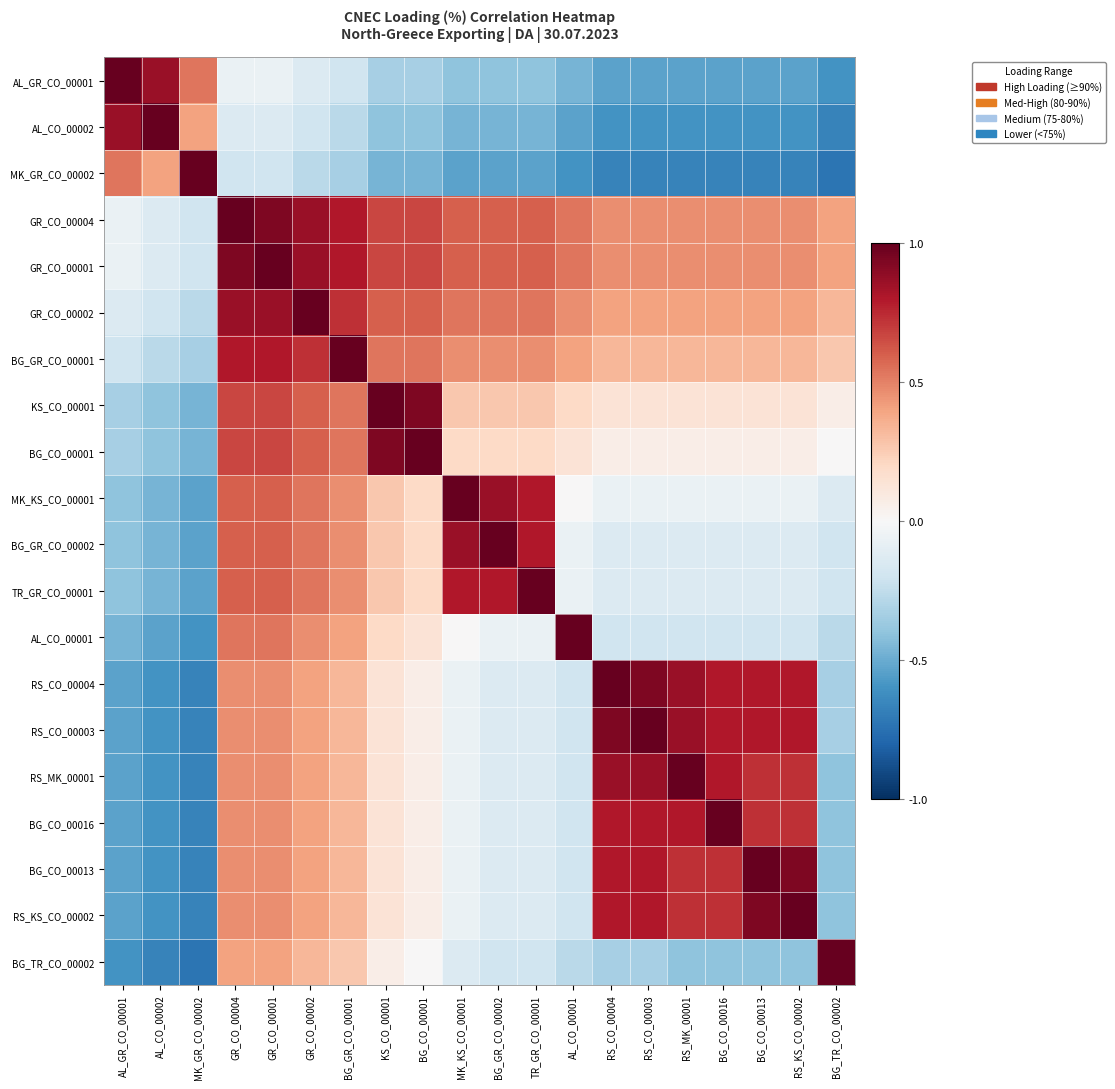

Reading left to right, what are all the values shown in this chart?

AL_GR_CO_00001: AL_GR_CO_00001=1.0	AL_CO_00002=0.9	MK_GR_CO_00002=0.5	GR_CO_00004=-0.1	GR_CO_00001=-0.1	GR_CO_00002=-0.1	BG_GR_CO_00001=-0.2	KS_CO_00001=-0.3	BG_CO_00001=-0.3	MK_KS_CO_00001=-0.4	BG_GR_CO_00002=-0.4	TR_GR_CO_00001=-0.4	AL_CO_00001=-0.5	RS_CO_00004=-0.5	RS_CO_00003=-0.5	RS_MK_00001=-0.5	BG_CO_00016=-0.5	BG_CO_00013=-0.5	RS_KS_CO_00002=-0.5	BG_TR_CO_00002=-0.6
AL_CO_00002: AL_GR_CO_00001=0.9	AL_CO_00002=1.0	MK_GR_CO_00002=0.4	GR_CO_00004=-0.1	GR_CO_00001=-0.1	GR_CO_00002=-0.2	BG_GR_CO_00001=-0.3	KS_CO_00001=-0.4	BG_CO_00001=-0.4	MK_KS_CO_00001=-0.5	BG_GR_CO_00002=-0.5	TR_GR_CO_00001=-0.5	AL_CO_00001=-0.5	RS_CO_00004=-0.6	RS_CO_00003=-0.6	RS_MK_00001=-0.6	BG_CO_00016=-0.6	BG_CO_00013=-0.6	RS_KS_CO_00002=-0.6	BG_TR_CO_00002=-0.7
MK_GR_CO_00002: AL_GR_CO_00001=0.5	AL_CO_00002=0.4	MK_GR_CO_00002=1.0	GR_CO_00004=-0.2	GR_CO_00001=-0.2	GR_CO_00002=-0.3	BG_GR_CO_00001=-0.3	KS_CO_00001=-0.5	BG_CO_00001=-0.5	MK_KS_CO_00001=-0.5	BG_GR_CO_00002=-0.5	TR_GR_CO_00001=-0.5	AL_CO_00001=-0.6	RS_CO_00004=-0.7	RS_CO_00003=-0.7	RS_MK_00001=-0.7	BG_CO_00016=-0.7	BG_CO_00013=-0.7	RS_KS_CO_00002=-0.7	BG_TR_CO_00002=-0.7
GR_CO_00004: AL_GR_CO_00001=-0.1	AL_CO_00002=-0.1	MK_GR_CO_00002=-0.2	GR_CO_00004=1.0	GR_CO_00001=0.9	GR_CO_00002=0.9	BG_GR_CO_00001=0.8	KS_CO_00001=0.7	BG_CO_00001=0.7	MK_KS_CO_00001=0.6	BG_GR_CO_00002=0.6	TR_GR_CO_00001=0.6	AL_CO_00001=0.5	RS_CO_00004=0.5	RS_CO_00003=0.5	RS_MK_00001=0.5	BG_CO_00016=0.5	BG_CO_00013=0.5	RS_KS_CO_00002=0.5	BG_TR_CO_00002=0.4
GR_CO_00001: AL_GR_CO_00001=-0.1	AL_CO_00002=-0.1	MK_GR_CO_00002=-0.2	GR_CO_00004=0.9	GR_CO_00001=1.0	GR_CO_00002=0.9	BG_GR_CO_00001=0.8	KS_CO_00001=0.7	BG_CO_00001=0.7	MK_KS_CO_00001=0.6	BG_GR_CO_00002=0.6	TR_GR_CO_00001=0.6	AL_CO_00001=0.5	RS_CO_00004=0.5	RS_CO_00003=0.5	RS_MK_00001=0.5	BG_CO_00016=0.5	BG_CO_00013=0.5	RS_KS_CO_00002=0.5	BG_TR_CO_00002=0.4
GR_CO_00002: AL_GR_CO_00001=-0.1	AL_CO_00002=-0.2	MK_GR_CO_00002=-0.3	GR_CO_00004=0.9	GR_CO_00001=0.9	GR_CO_00002=1.0	BG_GR_CO_00001=0.7	KS_CO_00001=0.6	BG_CO_00001=0.6	MK_KS_CO_00001=0.5	BG_GR_CO_00002=0.5	TR_GR_CO_00001=0.5	AL_CO_00001=0.5	RS_CO_00004=0.4	RS_CO_00003=0.4	RS_MK_00001=0.4	BG_CO_00016=0.4	BG_CO_00013=0.4	RS_KS_CO_00002=0.4	BG_TR_CO_00002=0.3
BG_GR_CO_00001: AL_GR_CO_00001=-0.2	AL_CO_00002=-0.3	MK_GR_CO_00002=-0.3	GR_CO_00004=0.8	GR_CO_00001=0.8	GR_CO_00002=0.7	BG_GR_CO_00001=1.0	KS_CO_00001=0.5	BG_CO_00001=0.5	MK_KS_CO_00001=0.5	BG_GR_CO_00002=0.5	TR_GR_CO_00001=0.5	AL_CO_00001=0.4	RS_CO_00004=0.3	RS_CO_00003=0.3	RS_MK_00001=0.3	BG_CO_00016=0.3	BG_CO_00013=0.3	RS_KS_CO_00002=0.3	BG_TR_CO_00002=0.3
KS_CO_00001: AL_GR_CO_00001=-0.3	AL_CO_00002=-0.4	MK_GR_CO_00002=-0.5	GR_CO_00004=0.7	GR_CO_00001=0.7	GR_CO_00002=0.6	BG_GR_CO_00001=0.5	KS_CO_00001=1.0	BG_CO_00001=0.9	MK_KS_CO_00001=0.3	BG_GR_CO_00002=0.3	TR_GR_CO_00001=0.3	AL_CO_00001=0.2	RS_CO_00004=0.1	RS_CO_00003=0.1	RS_MK_00001=0.1	BG_CO_00016=0.1	BG_CO_00013=0.1	RS_KS_CO_00002=0.1	BG_TR_CO_00002=0.1
BG_CO_00001: AL_GR_CO_00001=-0.3	AL_CO_00002=-0.4	MK_GR_CO_00002=-0.5	GR_CO_00004=0.7	GR_CO_00001=0.7	GR_CO_00002=0.6	BG_GR_CO_00001=0.5	KS_CO_00001=0.9	BG_CO_00001=1.0	MK_KS_CO_00001=0.2	BG_GR_CO_00002=0.2	TR_GR_CO_00001=0.2	AL_CO_00001=0.1	RS_CO_00004=0.1	RS_CO_00003=0.1	RS_MK_00001=0.1	BG_CO_00016=0.1	BG_CO_00013=0.1	RS_KS_CO_00002=0.1	BG_TR_CO_00002=0.0
MK_KS_CO_00001: AL_GR_CO_00001=-0.4	AL_CO_00002=-0.5	MK_GR_CO_00002=-0.5	GR_CO_00004=0.6	GR_CO_00001=0.6	GR_CO_00002=0.5	BG_GR_CO_00001=0.5	KS_CO_00001=0.3	BG_CO_00001=0.2	MK_KS_CO_00001=1.0	BG_GR_CO_00002=0.9	TR_GR_CO_00001=0.8	AL_CO_00001=0.0	RS_CO_00004=-0.1	RS_CO_00003=-0.1	RS_MK_00001=-0.1	BG_CO_00016=-0.1	BG_CO_00013=-0.1	RS_KS_CO_00002=-0.1	BG_TR_CO_00002=-0.1
BG_GR_CO_00002: AL_GR_CO_00001=-0.4	AL_CO_00002=-0.5	MK_GR_CO_00002=-0.5	GR_CO_00004=0.6	GR_CO_00001=0.6	GR_CO_00002=0.5	BG_GR_CO_00001=0.5	KS_CO_00001=0.3	BG_CO_00001=0.2	MK_KS_CO_00001=0.9	BG_GR_CO_00002=1.0	TR_GR_CO_00001=0.8	AL_CO_00001=-0.1	RS_CO_00004=-0.1	RS_CO_00003=-0.1	RS_MK_00001=-0.1	BG_CO_00016=-0.1	BG_CO_00013=-0.1	RS_KS_CO_00002=-0.1	BG_TR_CO_00002=-0.2
TR_GR_CO_00001: AL_GR_CO_00001=-0.4	AL_CO_00002=-0.5	MK_GR_CO_00002=-0.5	GR_CO_00004=0.6	GR_CO_00001=0.6	GR_CO_00002=0.5	BG_GR_CO_00001=0.5	KS_CO_00001=0.3	BG_CO_00001=0.2	MK_KS_CO_00001=0.8	BG_GR_CO_00002=0.8	TR_GR_CO_00001=1.0	AL_CO_00001=-0.1	RS_CO_00004=-0.1	RS_CO_00003=-0.1	RS_MK_00001=-0.1	BG_CO_00016=-0.1	BG_CO_00013=-0.1	RS_KS_CO_00002=-0.1	BG_TR_CO_00002=-0.2
AL_CO_00001: AL_GR_CO_00001=-0.5	AL_CO_00002=-0.5	MK_GR_CO_00002=-0.6	GR_CO_00004=0.5	GR_CO_00001=0.5	GR_CO_00002=0.5	BG_GR_CO_00001=0.4	KS_CO_00001=0.2	BG_CO_00001=0.1	MK_KS_CO_00001=0.0	BG_GR_CO_00002=-0.1	TR_GR_CO_00001=-0.1	AL_CO_00001=1.0	RS_CO_00004=-0.2	RS_CO_00003=-0.2	RS_MK_00001=-0.2	BG_CO_00016=-0.2	BG_CO_00013=-0.2	RS_KS_CO_00002=-0.2	BG_TR_CO_00002=-0.3
RS_CO_00004: AL_GR_CO_00001=-0.5	AL_CO_00002=-0.6	MK_GR_CO_00002=-0.7	GR_CO_00004=0.5	GR_CO_00001=0.5	GR_CO_00002=0.4	BG_GR_CO_00001=0.3	KS_CO_00001=0.1	BG_CO_00001=0.1	MK_KS_CO_00001=-0.1	BG_GR_CO_00002=-0.1	TR_GR_CO_00001=-0.1	AL_CO_00001=-0.2	RS_CO_00004=1.0	RS_CO_00003=0.9	RS_MK_00001=0.9	BG_CO_00016=0.8	BG_CO_00013=0.8	RS_KS_CO_00002=0.8	BG_TR_CO_00002=-0.3
RS_CO_00003: AL_GR_CO_00001=-0.5	AL_CO_00002=-0.6	MK_GR_CO_00002=-0.7	GR_CO_00004=0.5	GR_CO_00001=0.5	GR_CO_00002=0.4	BG_GR_CO_00001=0.3	KS_CO_00001=0.1	BG_CO_00001=0.1	MK_KS_CO_00001=-0.1	BG_GR_CO_00002=-0.1	TR_GR_CO_00001=-0.1	AL_CO_00001=-0.2	RS_CO_00004=0.9	RS_CO_00003=1.0	RS_MK_00001=0.9	BG_CO_00016=0.8	BG_CO_00013=0.8	RS_KS_CO_00002=0.8	BG_TR_CO_00002=-0.3
RS_MK_00001: AL_GR_CO_00001=-0.5	AL_CO_00002=-0.6	MK_GR_CO_00002=-0.7	GR_CO_00004=0.5	GR_CO_00001=0.5	GR_CO_00002=0.4	BG_GR_CO_00001=0.3	KS_CO_00001=0.1	BG_CO_00001=0.1	MK_KS_CO_00001=-0.1	BG_GR_CO_00002=-0.1	TR_GR_CO_00001=-0.1	AL_CO_00001=-0.2	RS_CO_00004=0.9	RS_CO_00003=0.9	RS_MK_00001=1.0	BG_CO_00016=0.8	BG_CO_00013=0.7	RS_KS_CO_00002=0.7	BG_TR_CO_00002=-0.4
BG_CO_00016: AL_GR_CO_00001=-0.5	AL_CO_00002=-0.6	MK_GR_CO_00002=-0.7	GR_CO_00004=0.5	GR_CO_00001=0.5	GR_CO_00002=0.4	BG_GR_CO_00001=0.3	KS_CO_00001=0.1	BG_CO_00001=0.1	MK_KS_CO_00001=-0.1	BG_GR_CO_00002=-0.1	TR_GR_CO_00001=-0.1	AL_CO_00001=-0.2	RS_CO_00004=0.8	RS_CO_00003=0.8	RS_MK_00001=0.8	BG_CO_00016=1.0	BG_CO_00013=0.7	RS_KS_CO_00002=0.7	BG_TR_CO_00002=-0.4
BG_CO_00013: AL_GR_CO_00001=-0.5	AL_CO_00002=-0.6	MK_GR_CO_00002=-0.7	GR_CO_00004=0.5	GR_CO_00001=0.5	GR_CO_00002=0.4	BG_GR_CO_00001=0.3	KS_CO_00001=0.1	BG_CO_00001=0.1	MK_KS_CO_00001=-0.1	BG_GR_CO_00002=-0.1	TR_GR_CO_00001=-0.1	AL_CO_00001=-0.2	RS_CO_00004=0.8	RS_CO_00003=0.8	RS_MK_00001=0.7	BG_CO_00016=0.7	BG_CO_00013=1.0	RS_KS_CO_00002=0.9	BG_TR_CO_00002=-0.4
RS_KS_CO_00002: AL_GR_CO_00001=-0.5	AL_CO_00002=-0.6	MK_GR_CO_00002=-0.7	GR_CO_00004=0.5	GR_CO_00001=0.5	GR_CO_00002=0.4	BG_GR_CO_00001=0.3	KS_CO_00001=0.1	BG_CO_00001=0.1	MK_KS_CO_00001=-0.1	BG_GR_CO_00002=-0.1	TR_GR_CO_00001=-0.1	AL_CO_00001=-0.2	RS_CO_00004=0.8	RS_CO_00003=0.8	RS_MK_00001=0.7	BG_CO_00016=0.7	BG_CO_00013=0.9	RS_KS_CO_00002=1.0	BG_TR_CO_00002=-0.4
BG_TR_CO_00002: AL_GR_CO_00001=-0.6	AL_CO_00002=-0.7	MK_GR_CO_00002=-0.7	GR_CO_00004=0.4	GR_CO_00001=0.4	GR_CO_00002=0.3	BG_GR_CO_00001=0.3	KS_CO_00001=0.1	BG_CO_00001=0.0	MK_KS_CO_00001=-0.1	BG_GR_CO_00002=-0.2	TR_GR_CO_00001=-0.2	AL_CO_00001=-0.3	RS_CO_00004=-0.3	RS_CO_00003=-0.3	RS_MK_00001=-0.4	BG_CO_00016=-0.4	BG_CO_00013=-0.4	RS_KS_CO_00002=-0.4	BG_TR_CO_00002=1.0